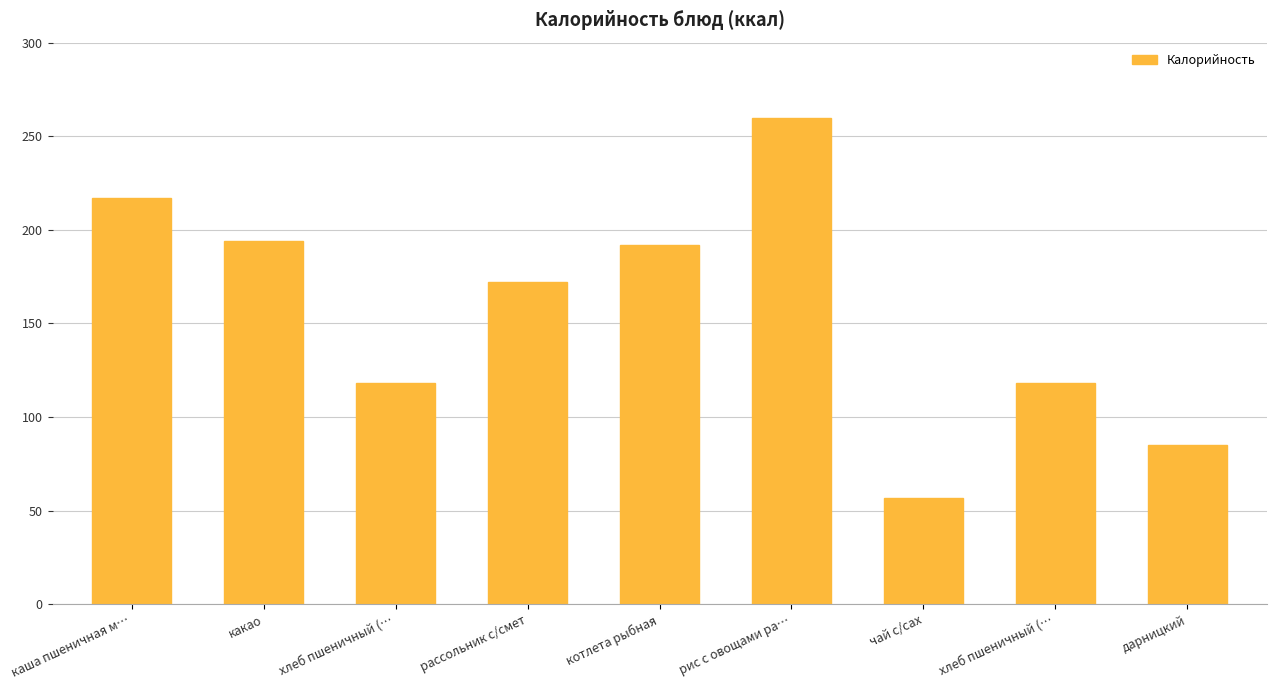

Does the chart contain any negative values?

No